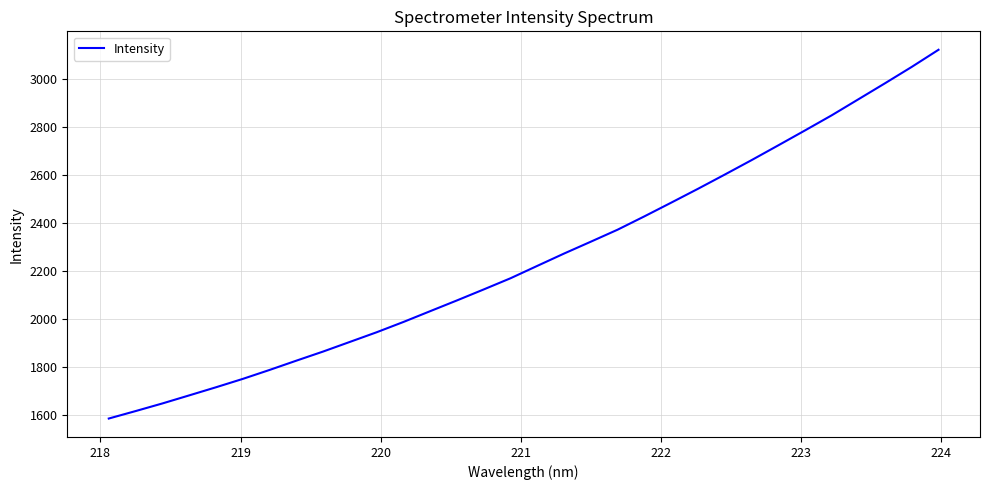

What is the difference between the maximum and minimum values?

1536.1